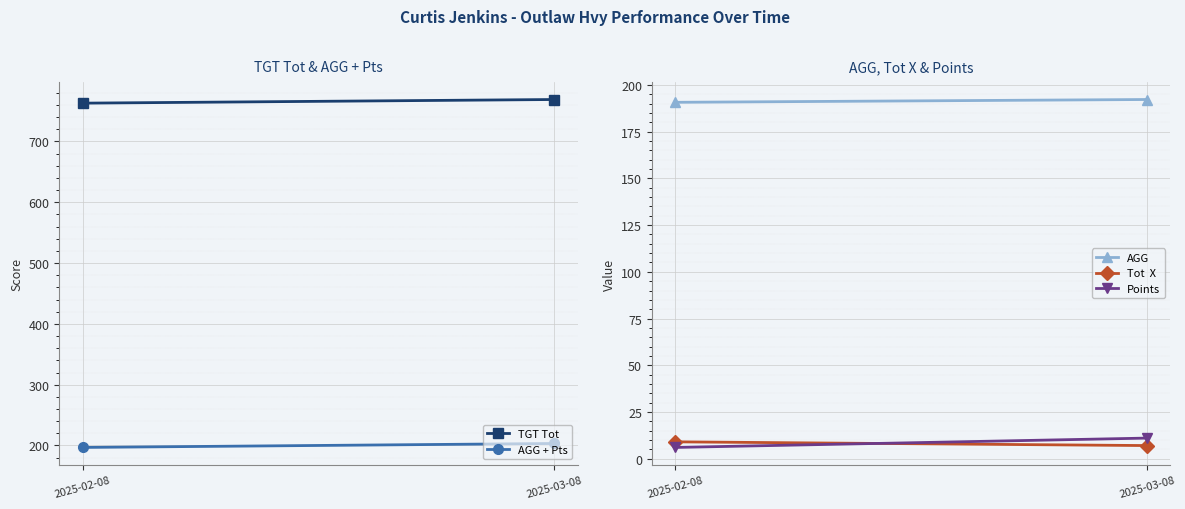

What is the average value of the AGG series?

191.5